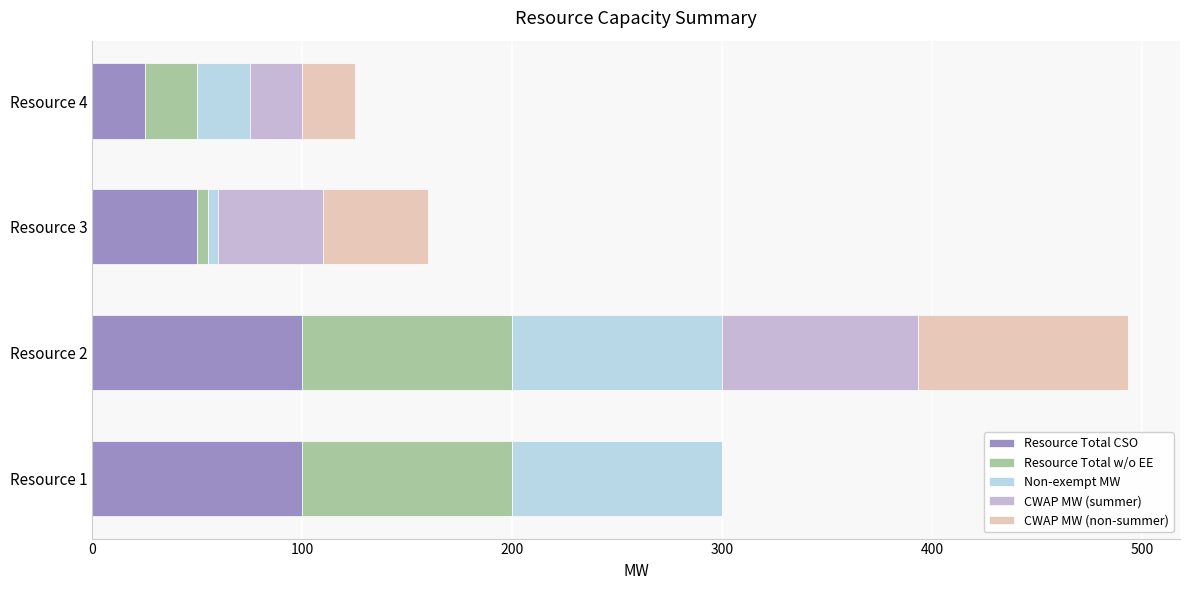

Count the number of categories in the chart.

4